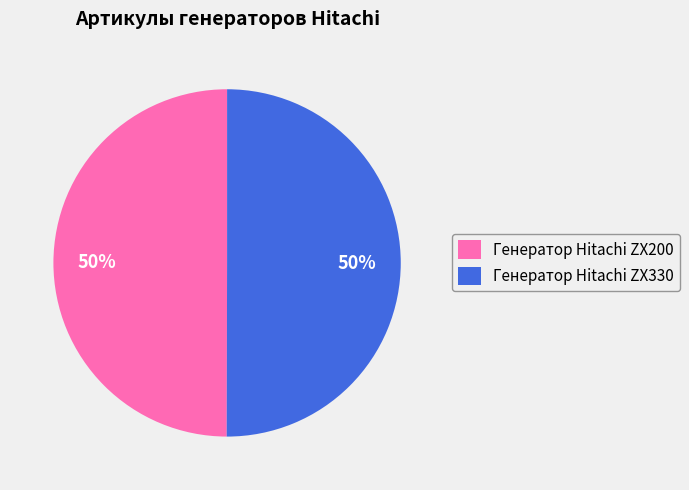

Combined, do Генератор Hitachi ZX200 and Генератор Hitachi ZX330 account for over 50%?

Yes